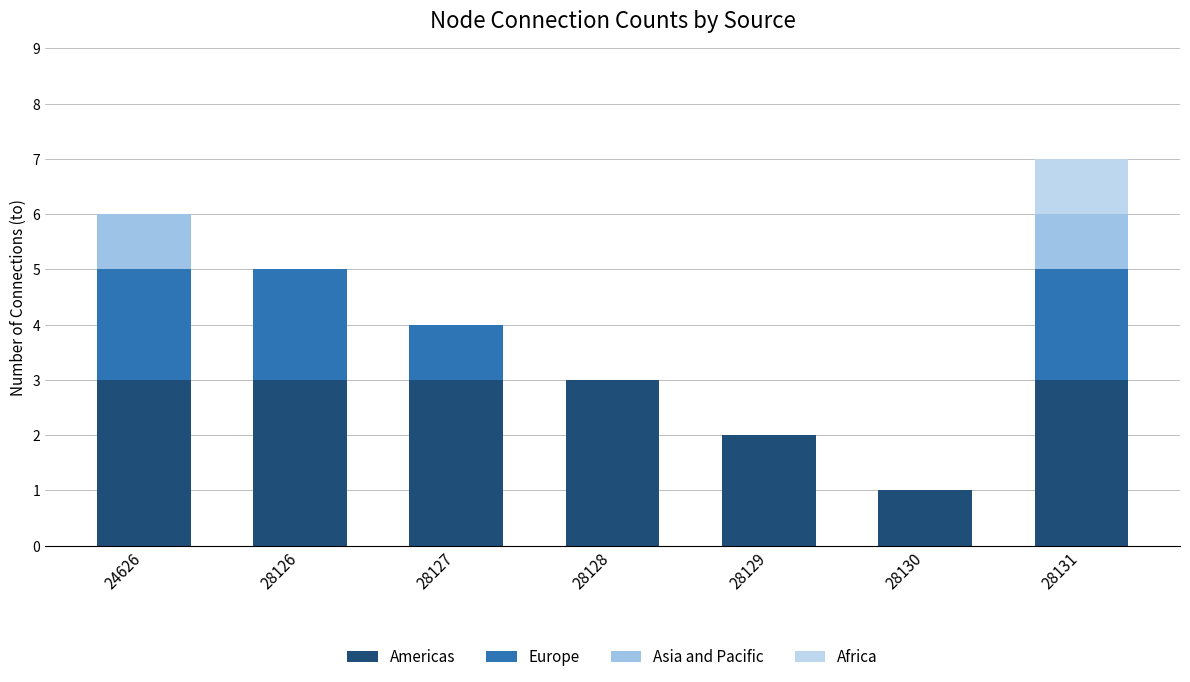

How many categories are shown in the chart?

7